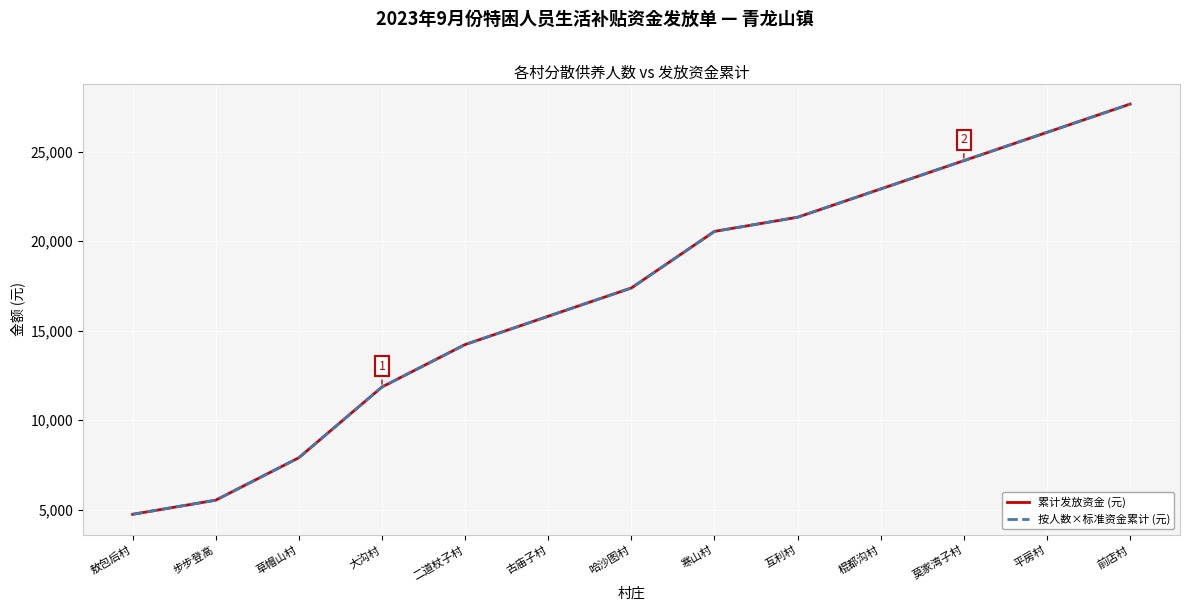

True or false: 按人数×标准资金累计 (元) and 累计发放资金 (元) intersect in this chart.

False